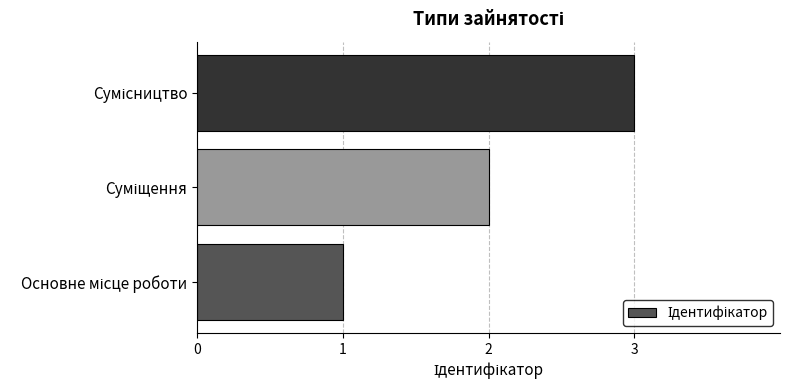

Are the bars horizontal?

Yes